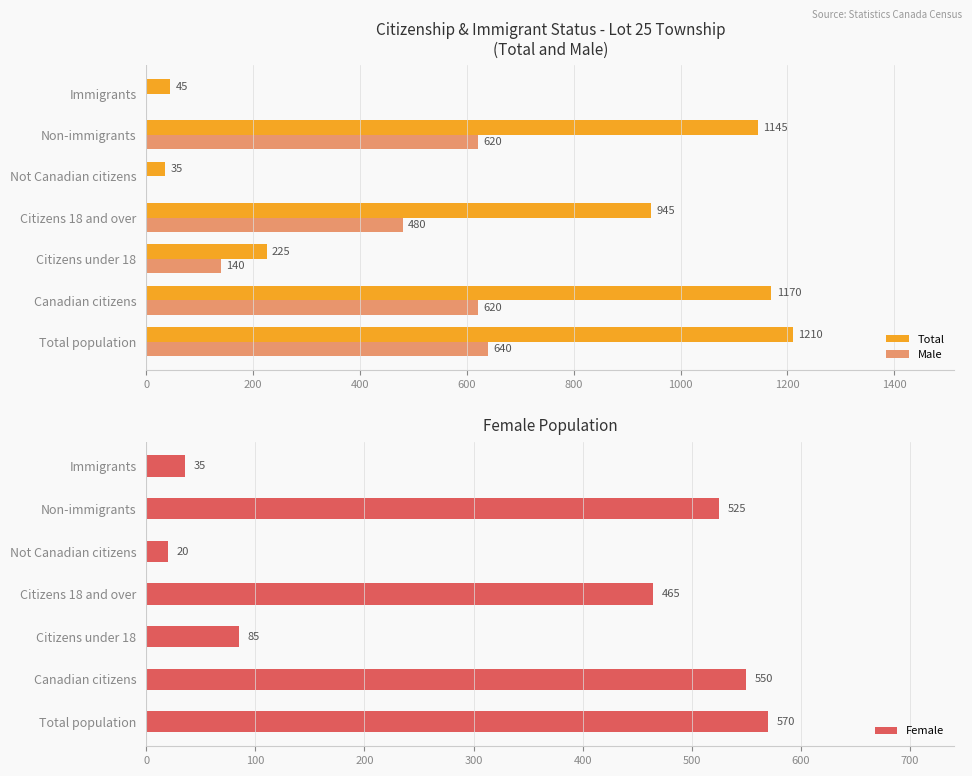

What is the maximum value shown in the chart?

1210